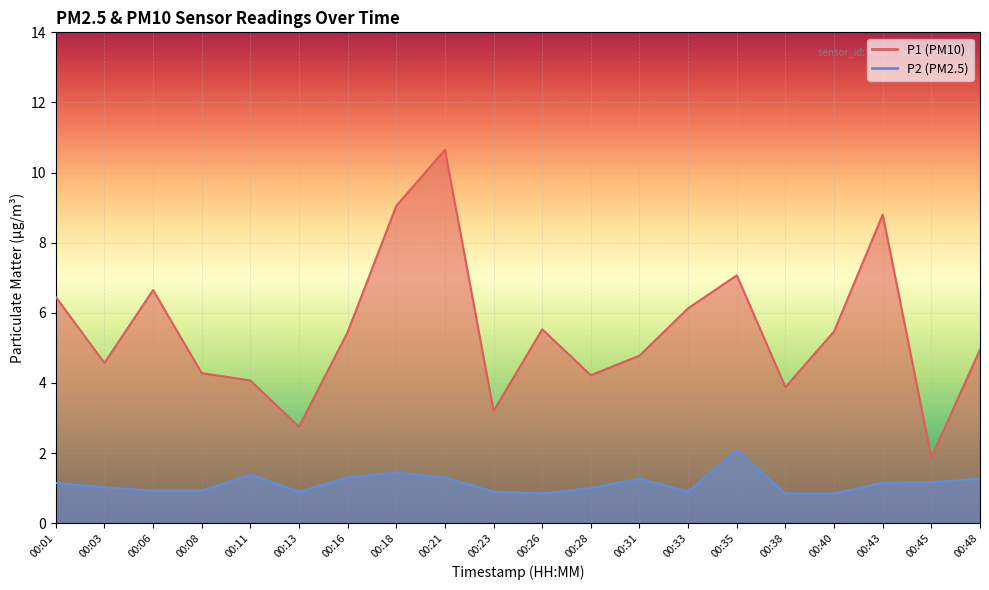

What is the value of the P2 point at the 10th from the left?

0.9